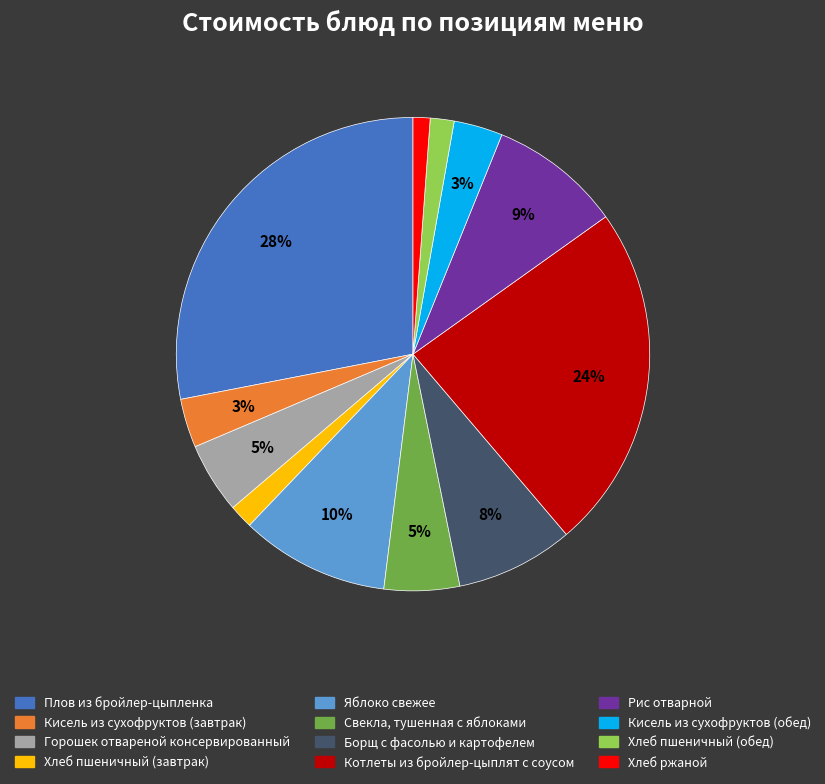

What is the largest slice in the pie chart?

Плов из бройлер-цыпленка